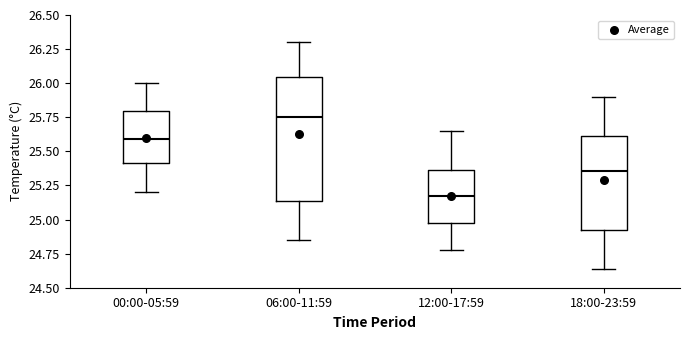

Reading left to right, read every box against the y-axis: the position of its median line, the range the box covers, and the ends of its whiskers. The values are not printed on the chart, so give them approximately, as read against the axis.

00:00-05:59: median 25.60, box 25.40 to 25.80, whiskers 25.20 to 26.00
06:00-11:59: median 25.75, box 25.15 to 26.05, whiskers 24.85 to 26.30
12:00-17:59: median 25.15, box 25.00 to 25.35, whiskers 24.80 to 25.65
18:00-23:59: median 25.35, box 24.95 to 25.60, whiskers 24.65 to 25.90